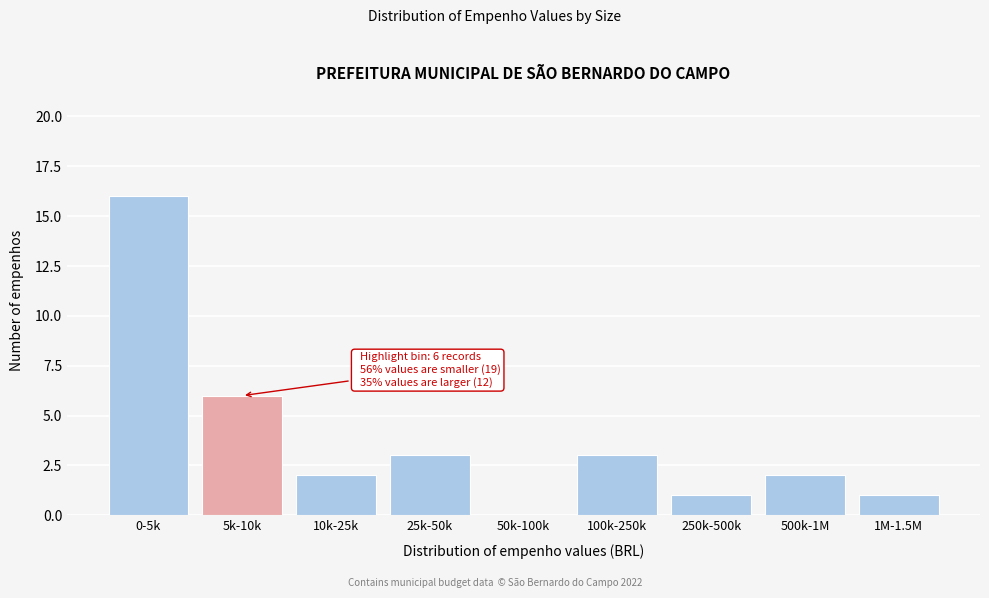

Reading right to left, what are all the values shown in this chart?

1M-1.5M=1	500k-1M=2	250k-500k=1	100k-250k=3	50k-100k=0	25k-50k=3	10k-25k=2	5k-10k=6	0-5k=16